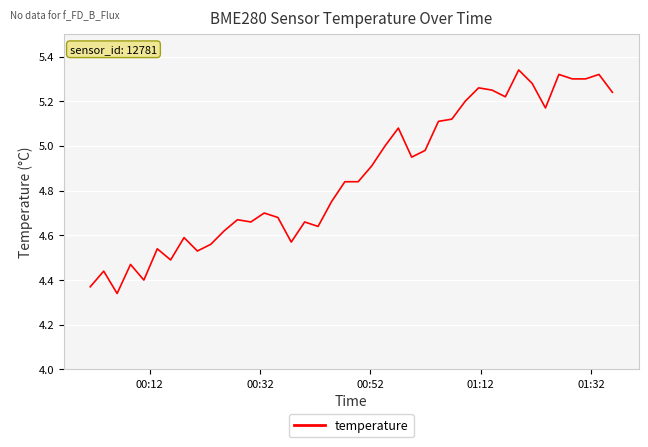

What is the difference between the maximum and minimum values?

1.0